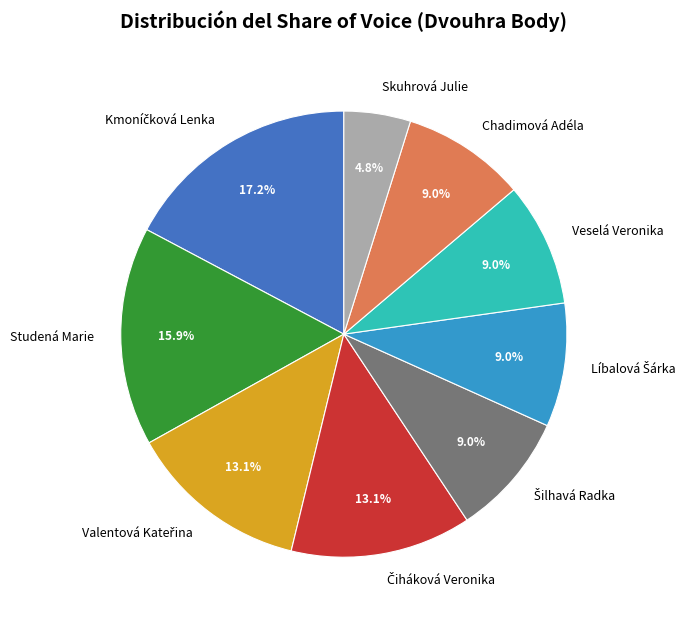

To the nearest percent, what is the average slice percentage?

11%